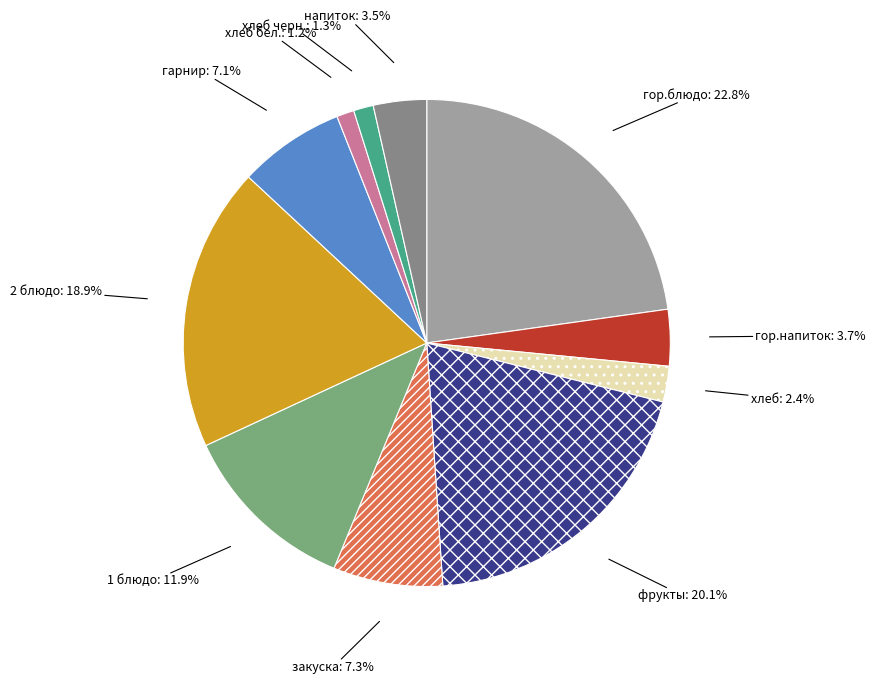

Does any single category account for the majority?

No